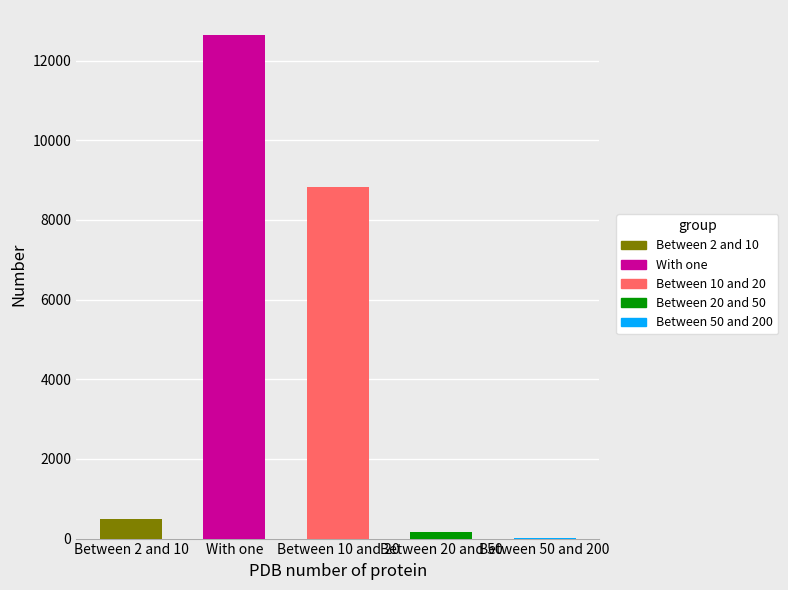

The Between 50 and 200 series shows 4 at Gandi SAS. True or false?

False